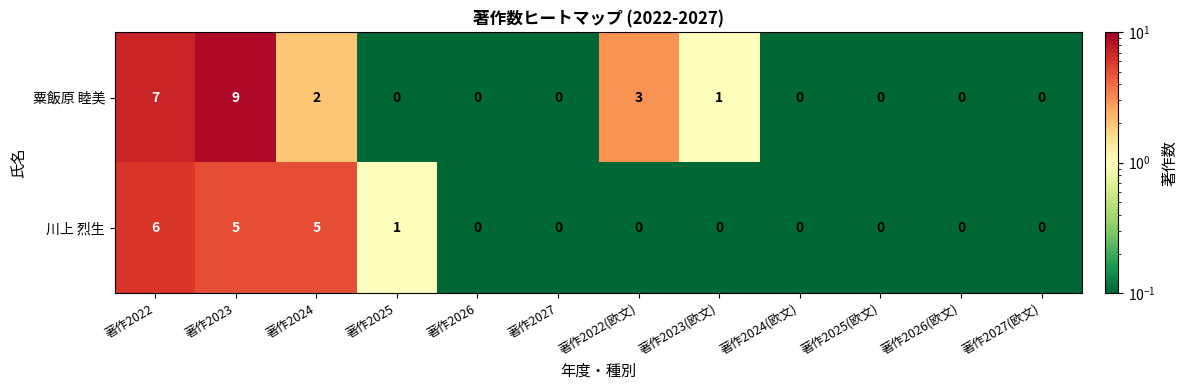

At which category is the sum across all series the highest?

著作2023